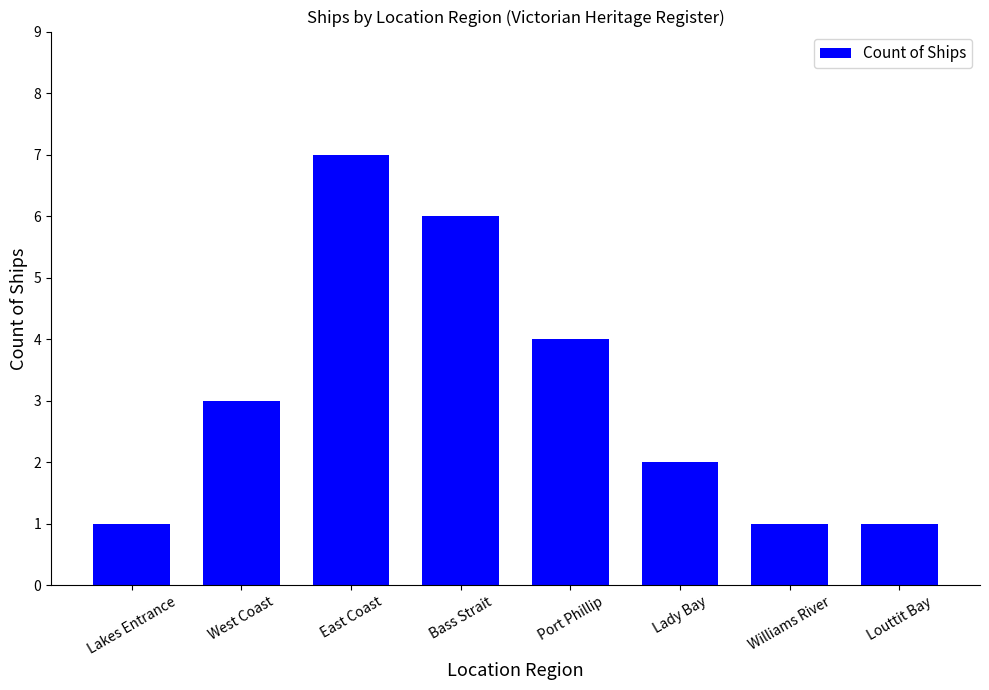

What is the ratio of the value at Port Phillip to the value at East Coast?

0.6